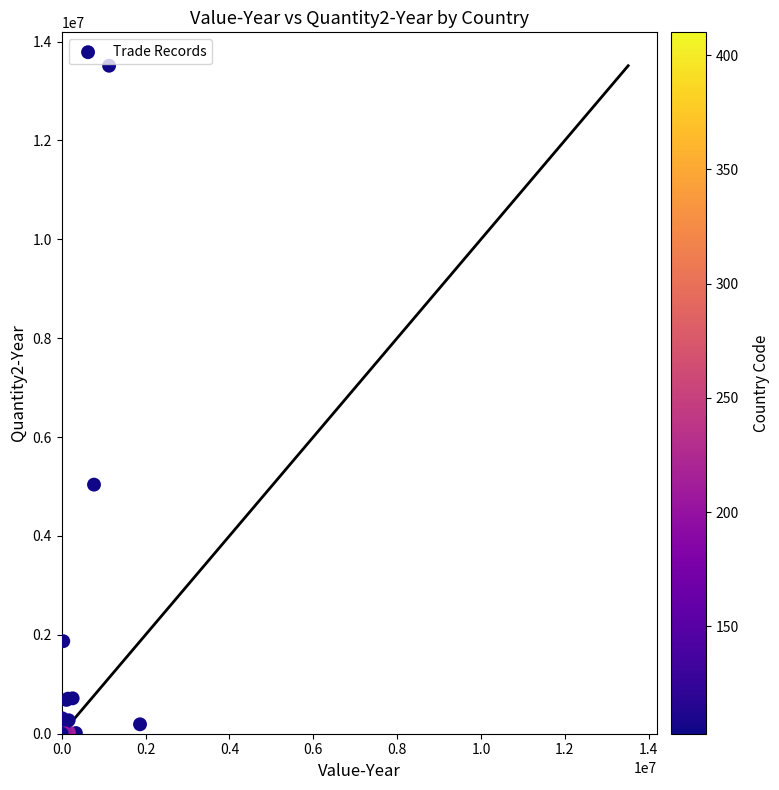

What Y value in the scatter plot is closest to 6755206?

5037976